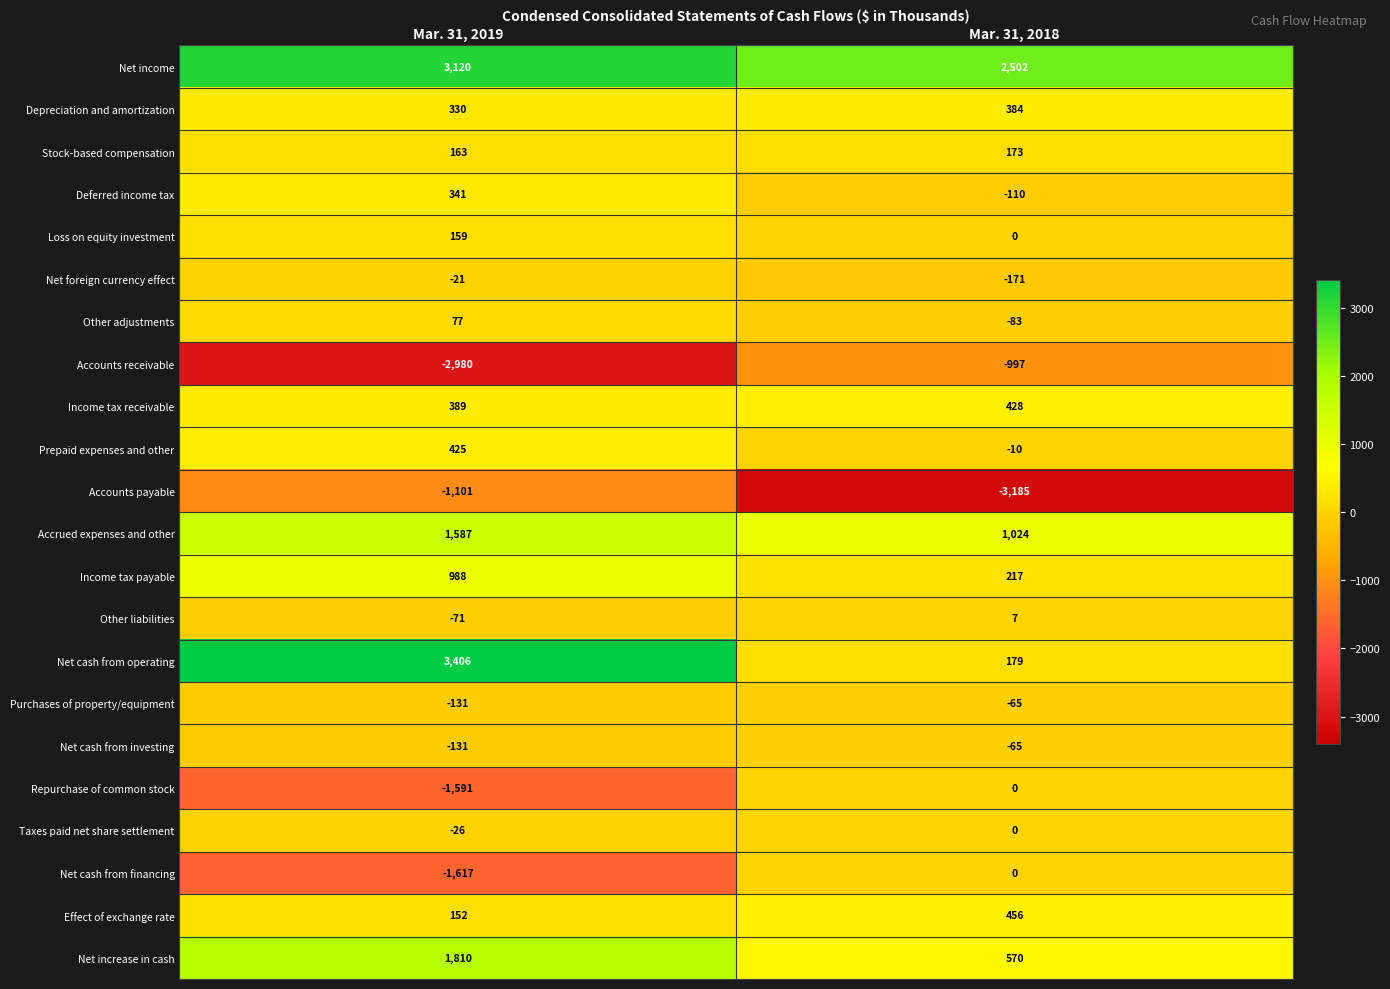

What is the average value of the Accounts payable series?

-2143